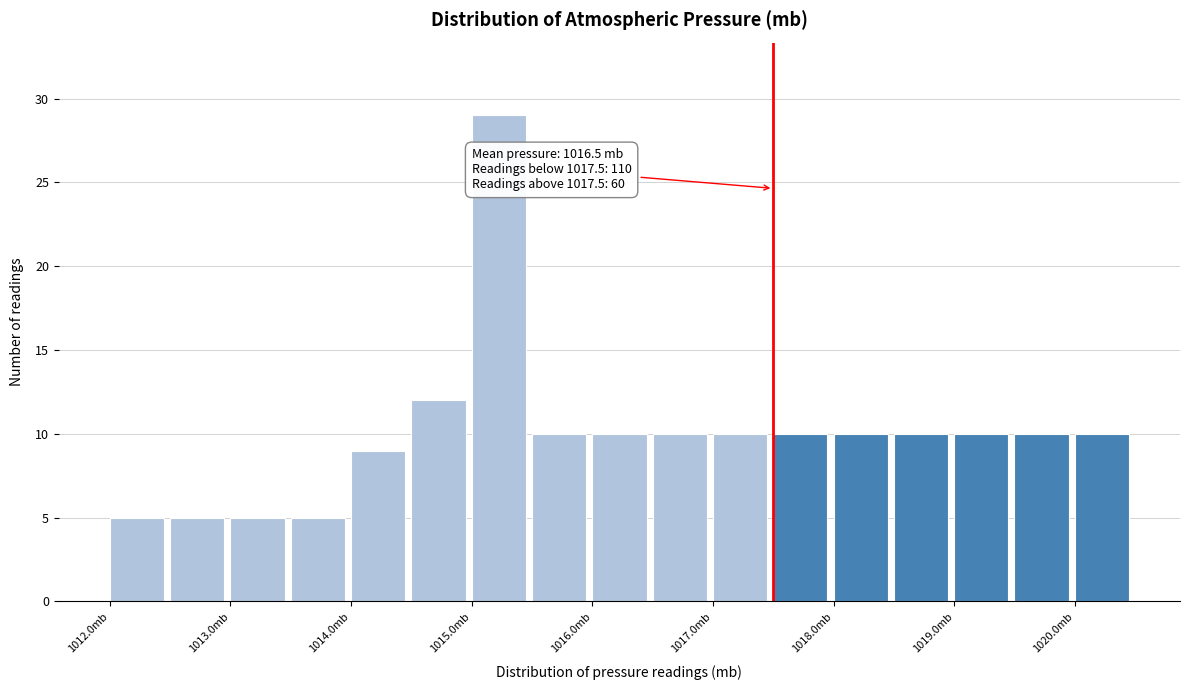

Over which range of the x-axis is the bar tallest?

1015.0 to 1015.5